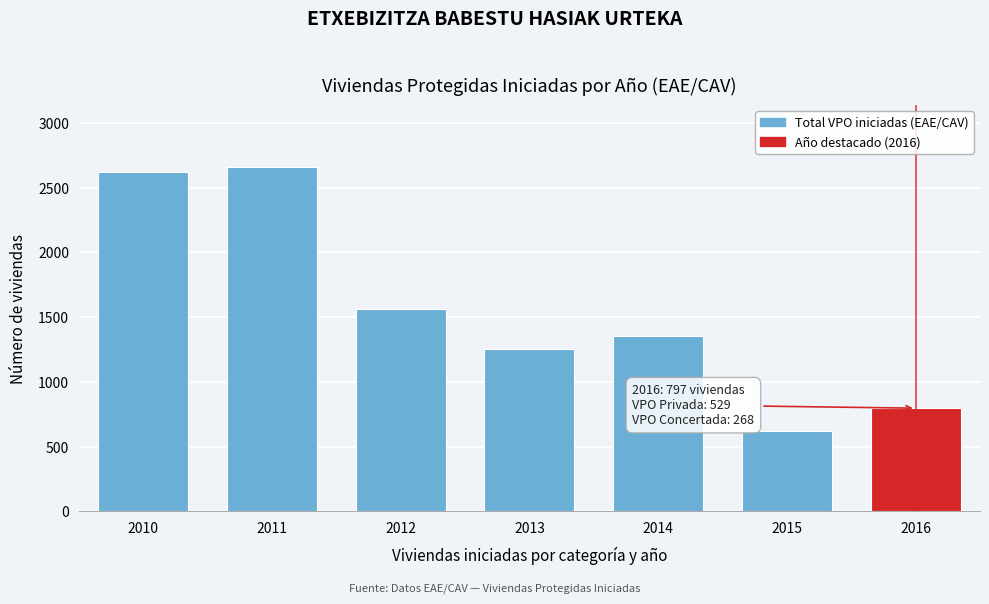

Reading left to right, list all the values displayed in this chart.

2010=2624	2011=2660	2012=1560	2013=1258	2014=1356	2015=618	2016=797